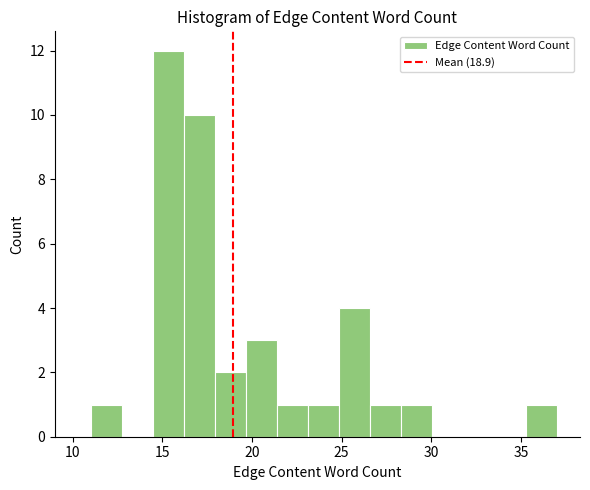

Around what value on the x-axis is the tallest bar? Give the approximate position of its centre, as read against the axis.

15.5